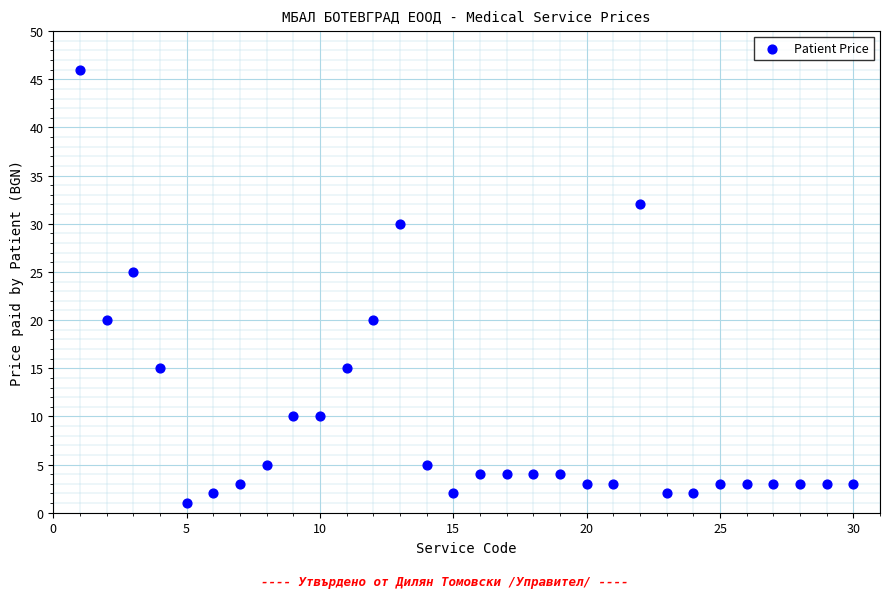

What Y value in the scatter plot is closest to 23?

25